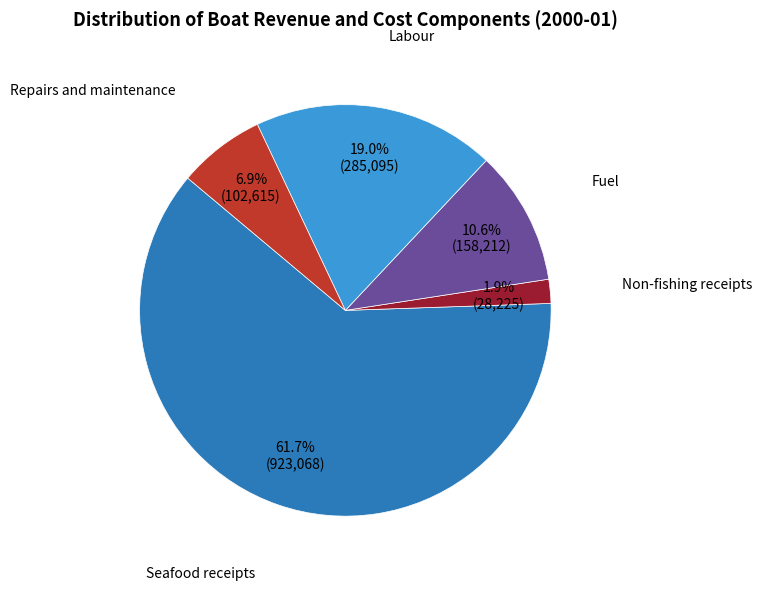

How much of the chart is everything except Fuel?

89.4%